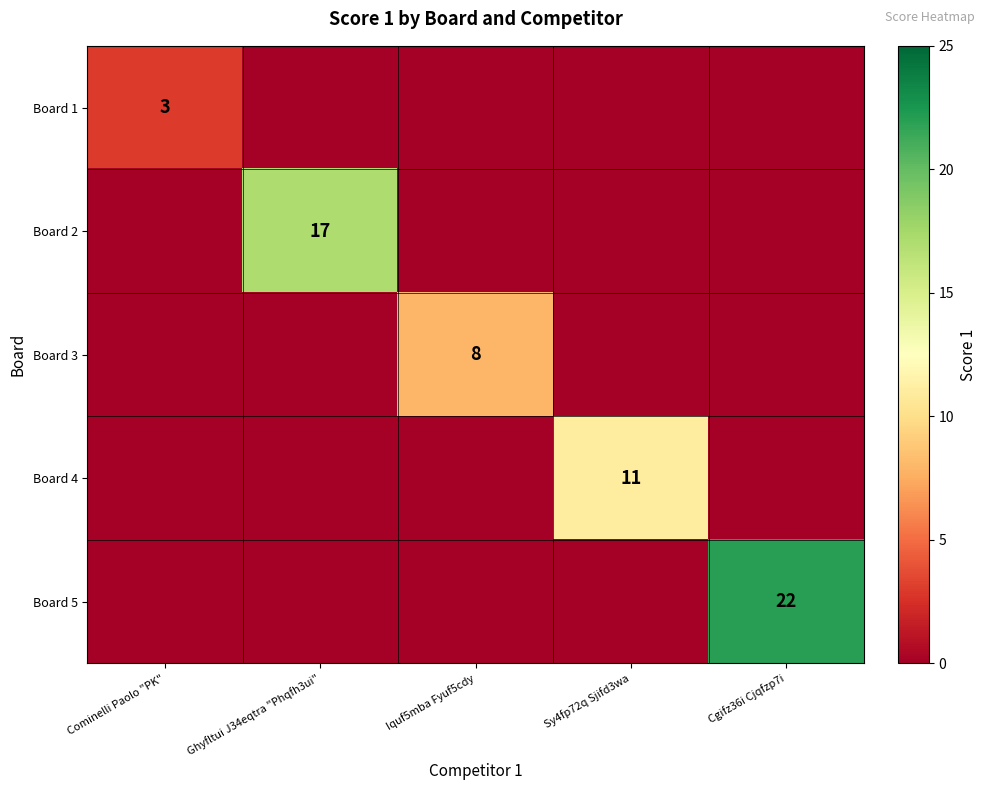

The Board 1 series shows 2 at Cominelli Paolo "PK". True or false?

False